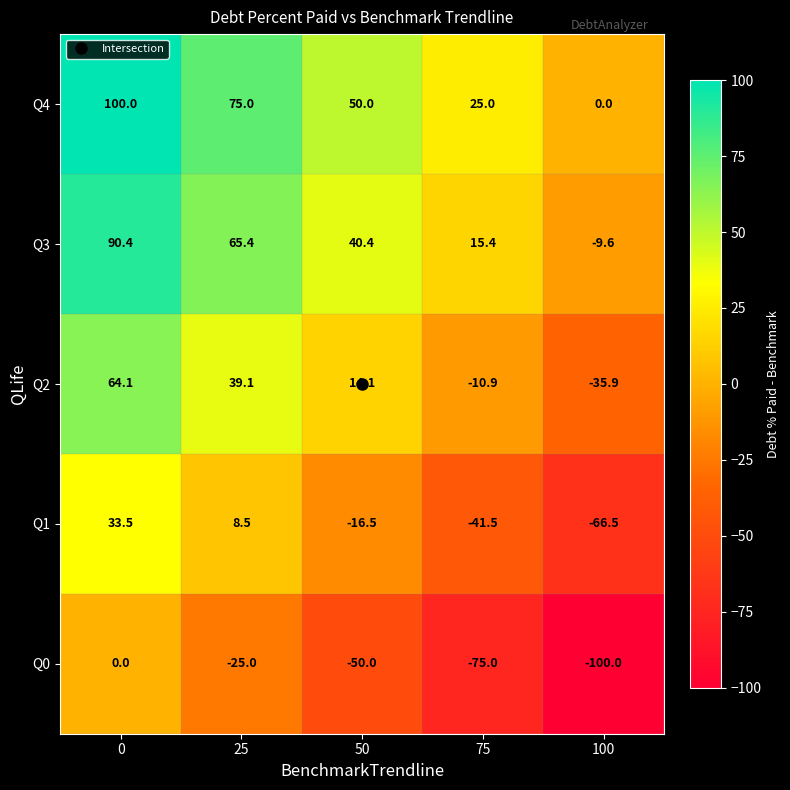

The Q0 series shows -35.8 at 25. True or false?

False